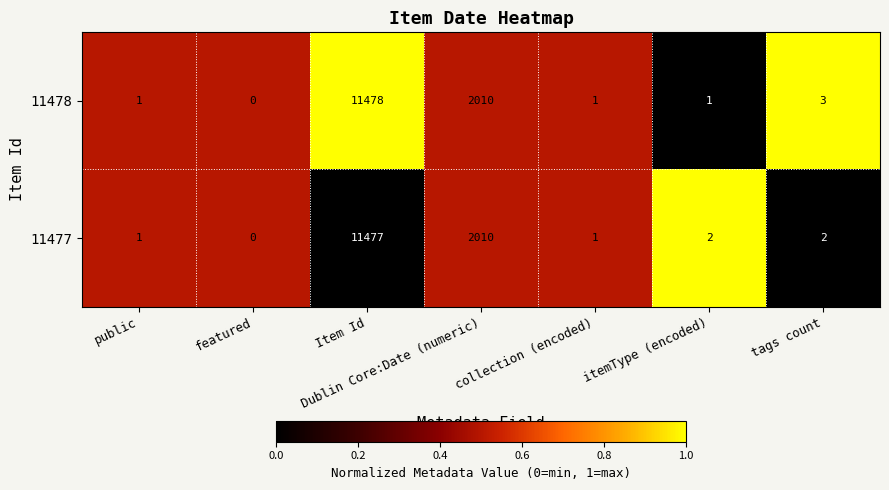

Is it true that 11478 equals 2 at itemType (encoded)?

False